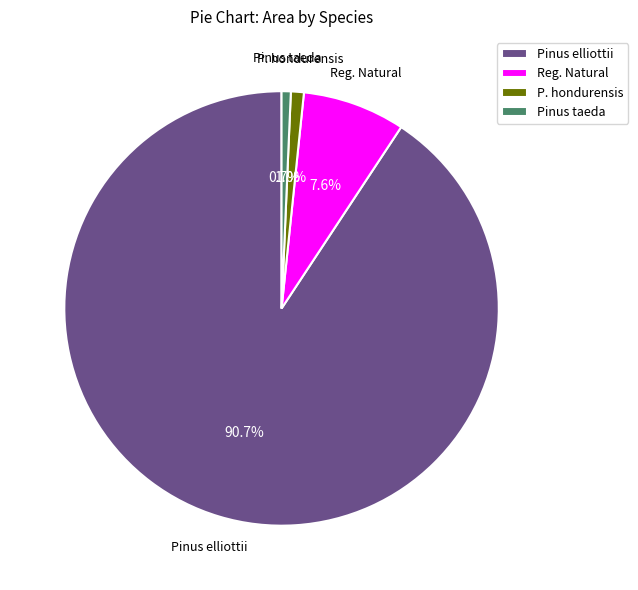

What portion of the pie excludes P. hondurensis?

99.0%